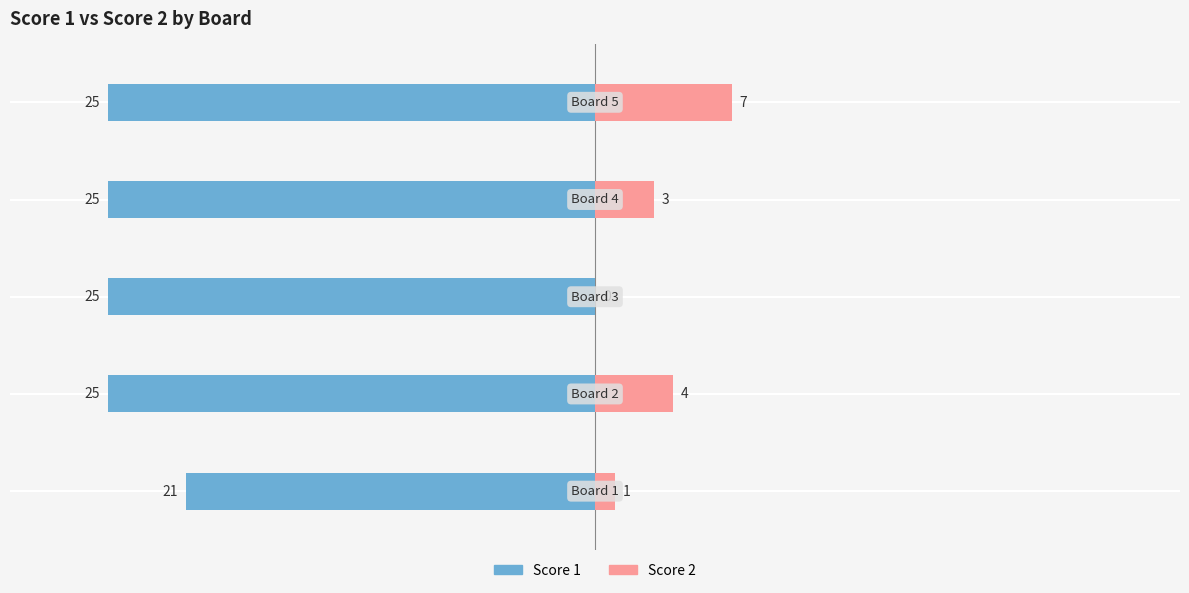

What is the difference between the maximum and minimum values in the Score 1 series?

4